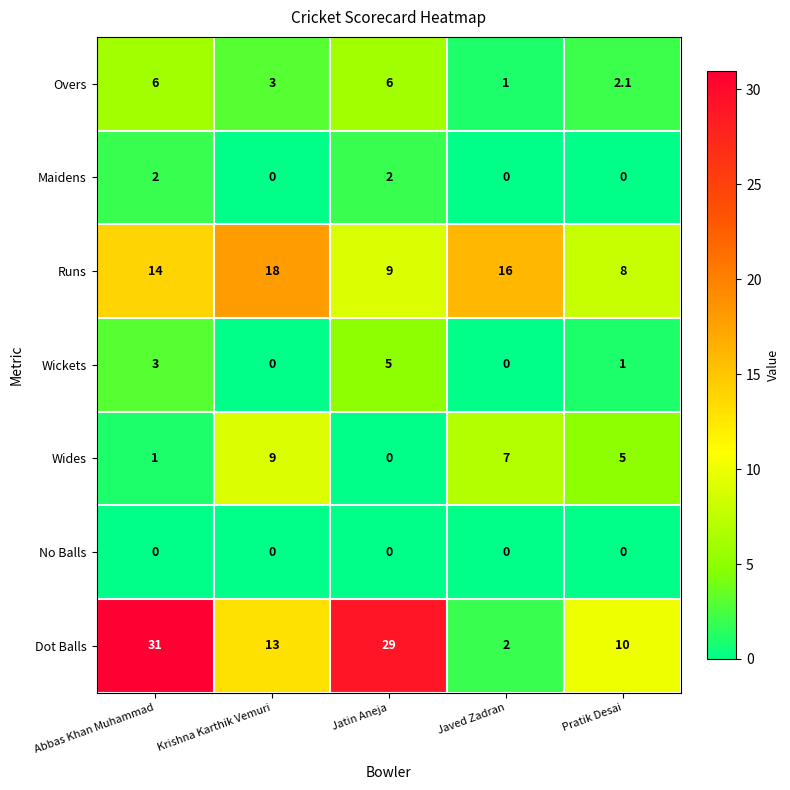

What is the approximate value of Wides at Javed Zadran?

7.0